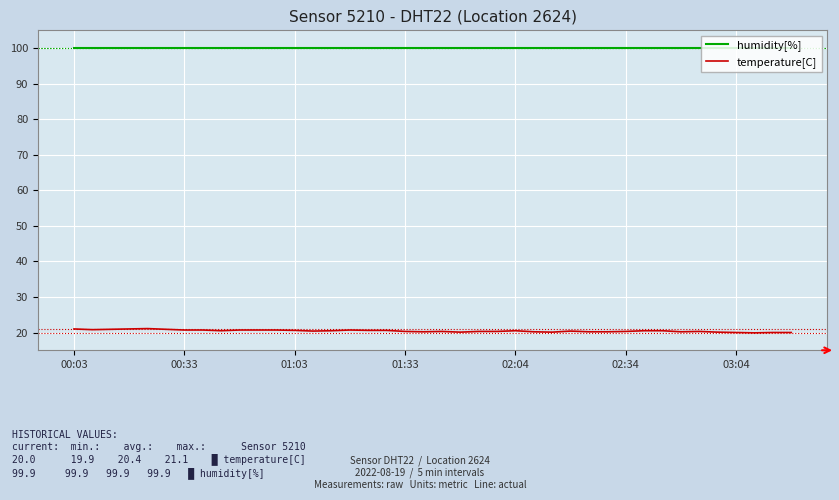

What is the minimum value shown in the chart?

19.9